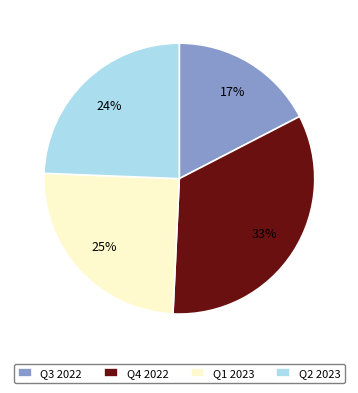

Combined, do Q4 2022 and Q1 2023 account for over 50%?

Yes